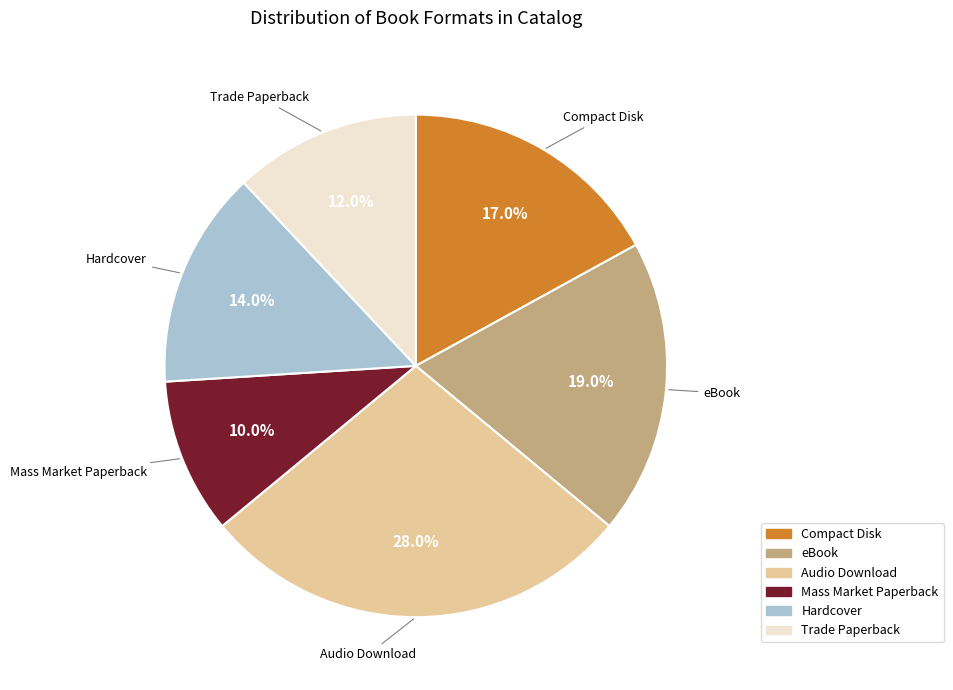

To the nearest percent, what percentage of the pie is Hardcover?

14%